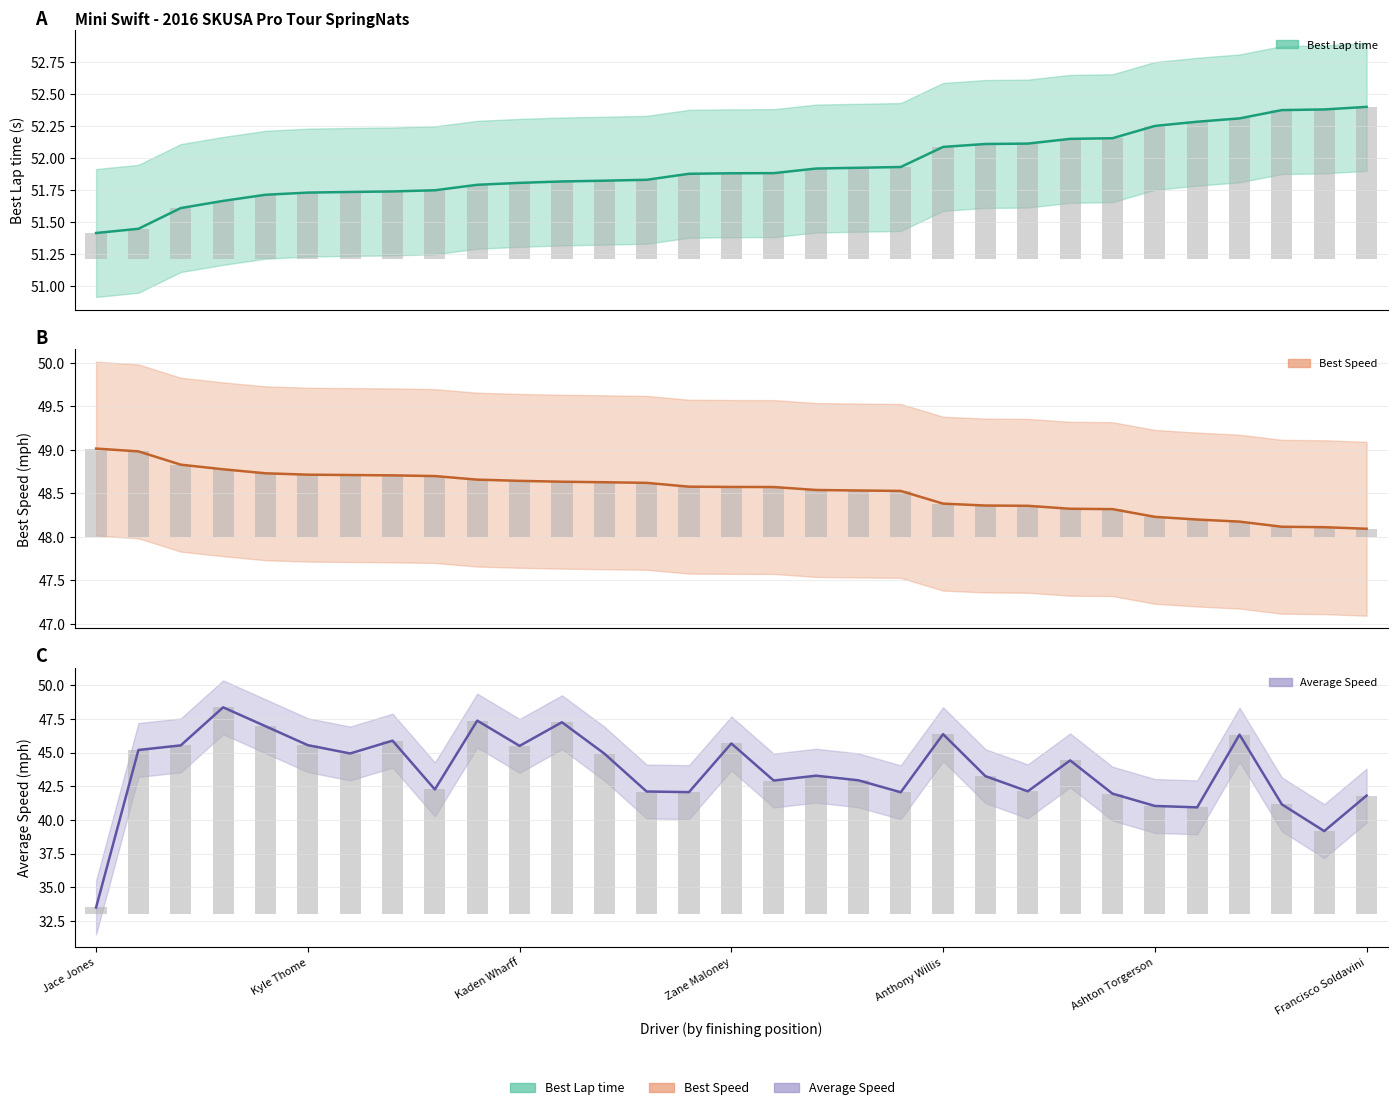

What are all the series names shown in the legend?

Best Lap time, Best Speed, Average Speed